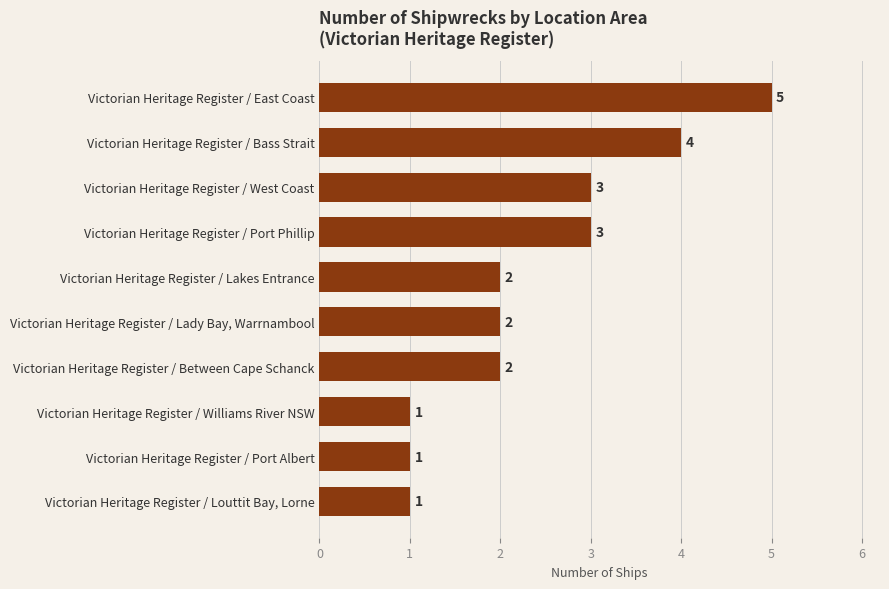

What is the difference between the maximum and second lowest values?

4